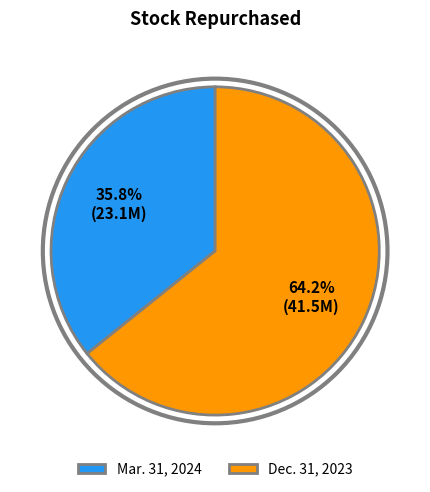

What is the total percentage of Dec. 31, 2023 and Mar. 31, 2024?

100.0%